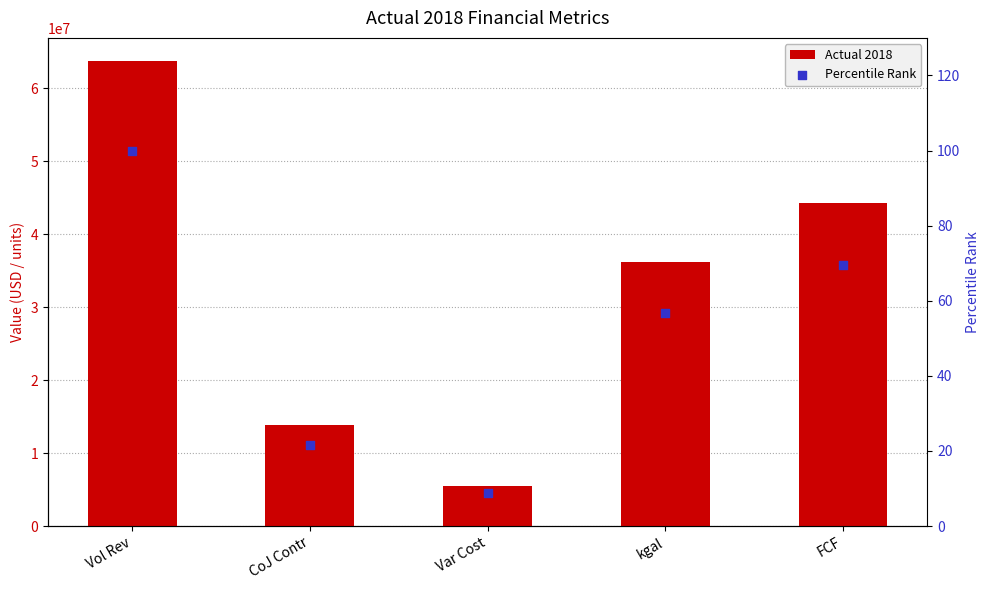

At which category is the sum across all series the highest?

Vol Rev